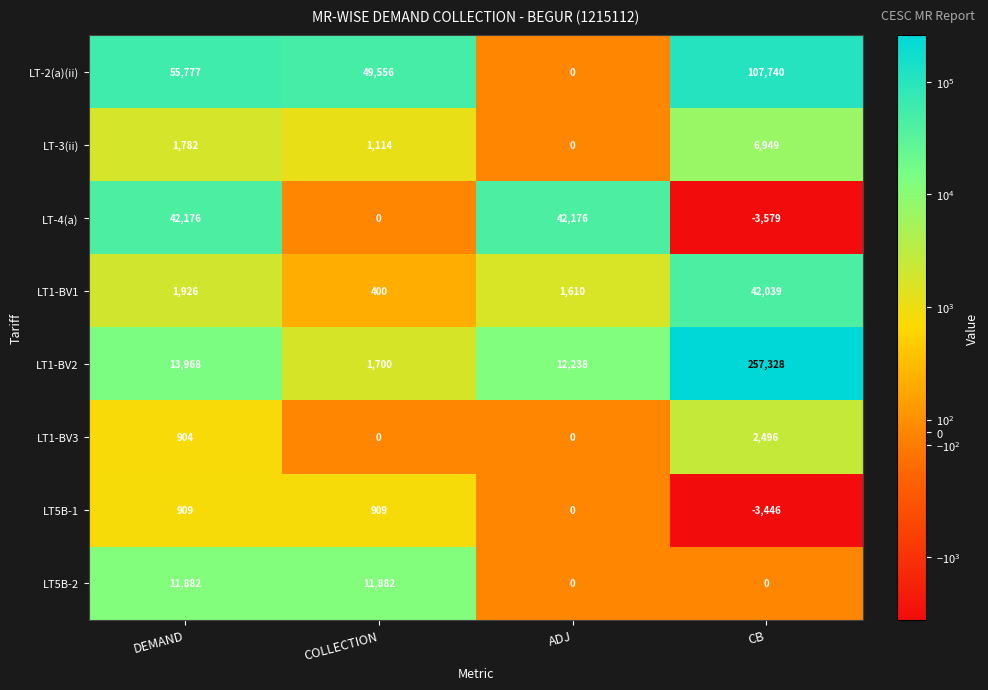

Which series has the largest range (max minus min)?

LT1-BV2